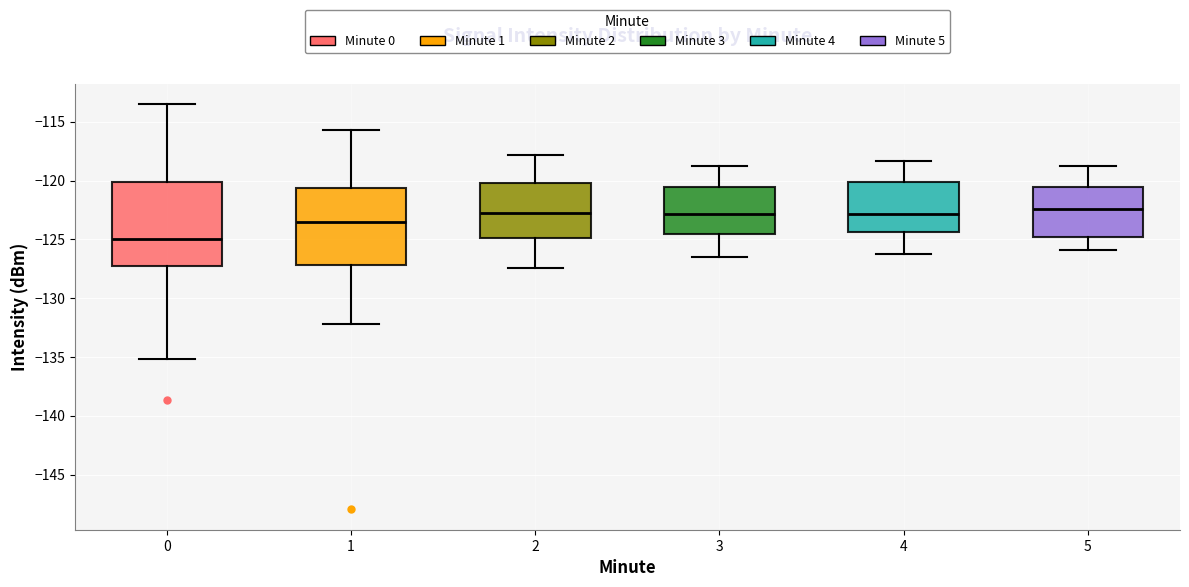

Where does the upper whisker of the box at x = 4 end on the y-axis? The values are not printed on the chart, so give them approximately, as read against the axis.

-118.5